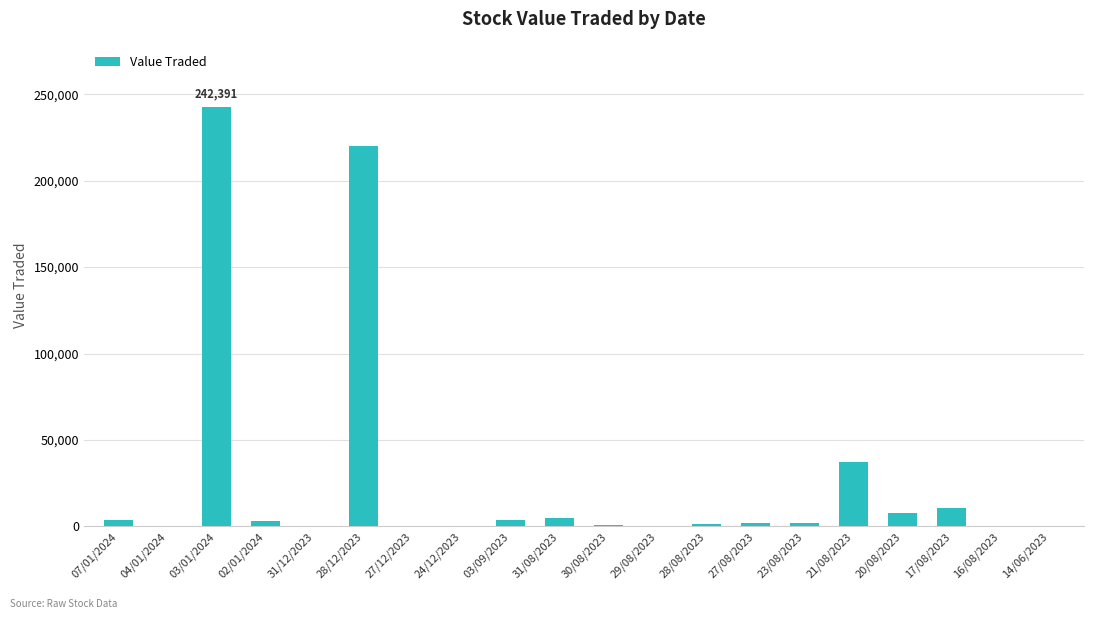

At which label is the value closest to 121201?

21/08/2023